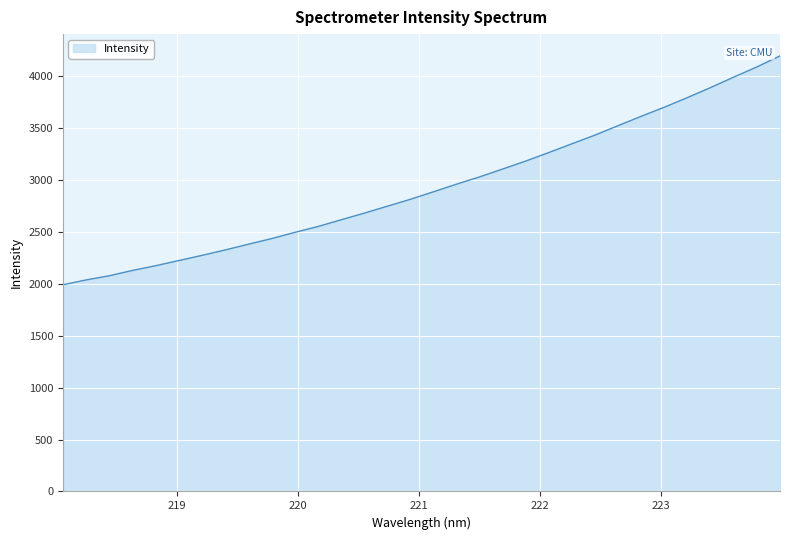

True or false: the data has more than 0 interior local peaks.

False